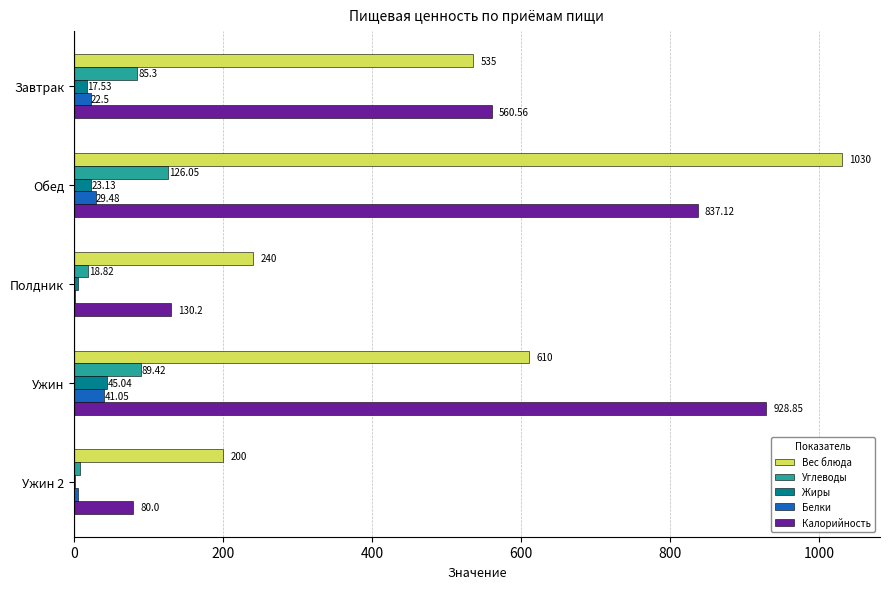

At which category is the sum across all series the highest?

Обед